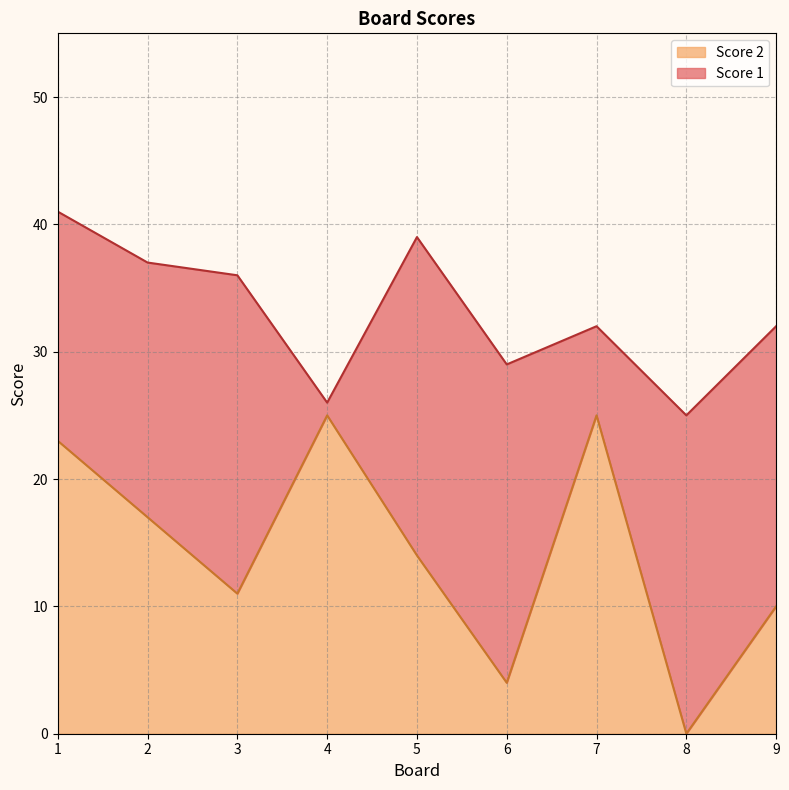

List the labels in order of value, largest first.

4, 7, 1, 2, 5, 3, 9, 6, 8